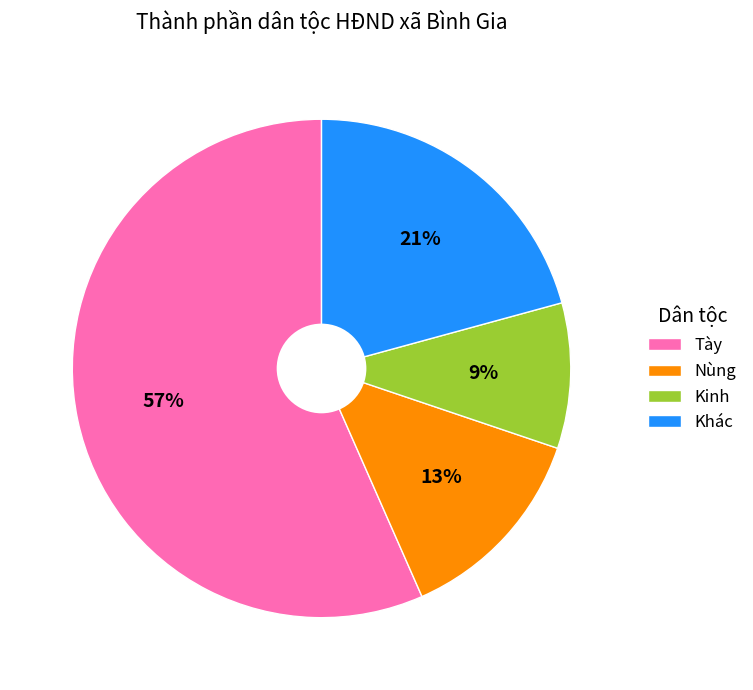

Combined, do Nùng and Tày account for over 50%?

Yes